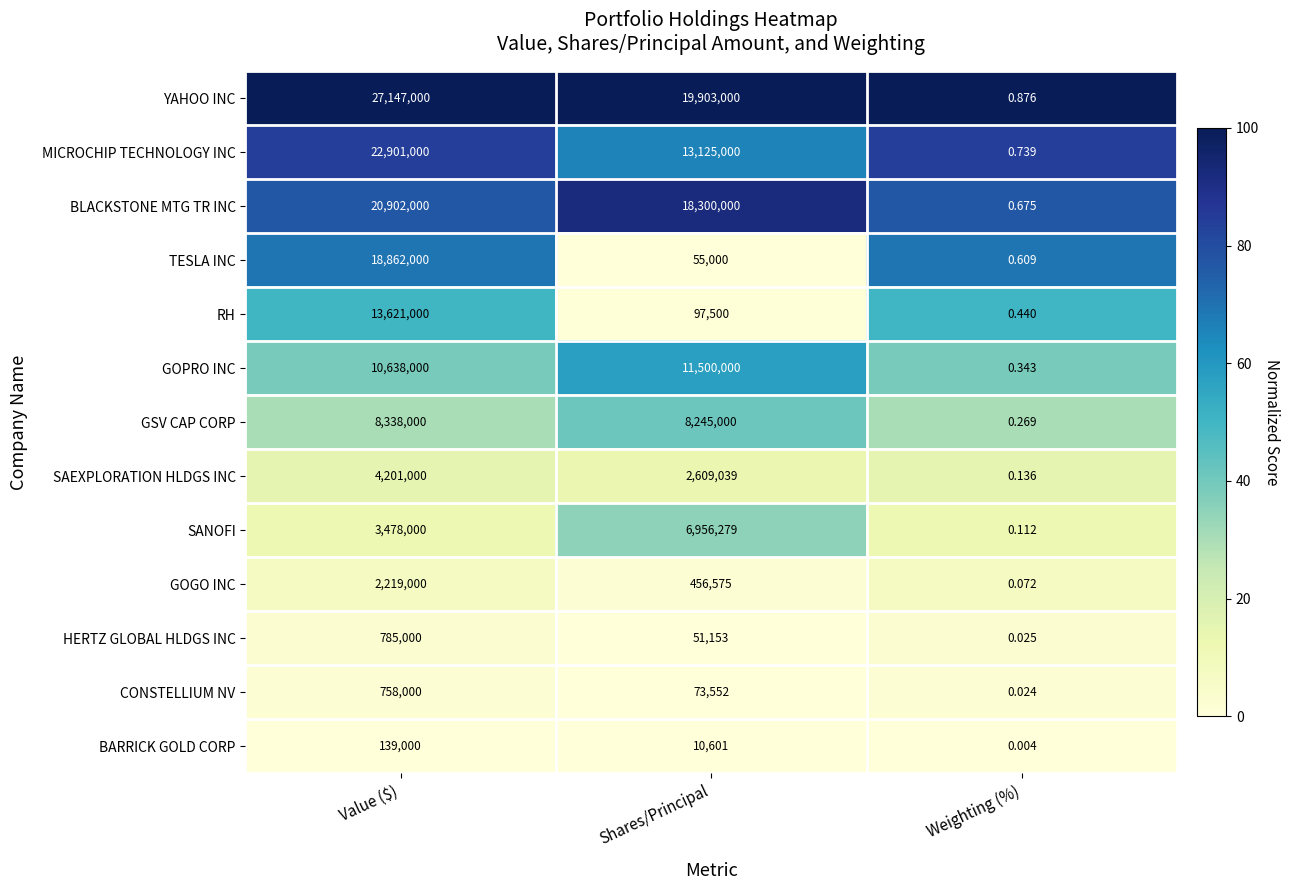

Rank the series at Shares/Principal from highest to lowest value.

YAHOO INC, BLACKSTONE MTG TR INC, MICROCHIP TECHNOLOGY INC, GOPRO INC, GSV CAP CORP, SANOFI, SAEXPLORATION HLDGS INC, GOGO INC, RH, CONSTELLIUM NV, TESLA INC, HERTZ GLOBAL HLDGS INC, BARRICK GOLD CORP